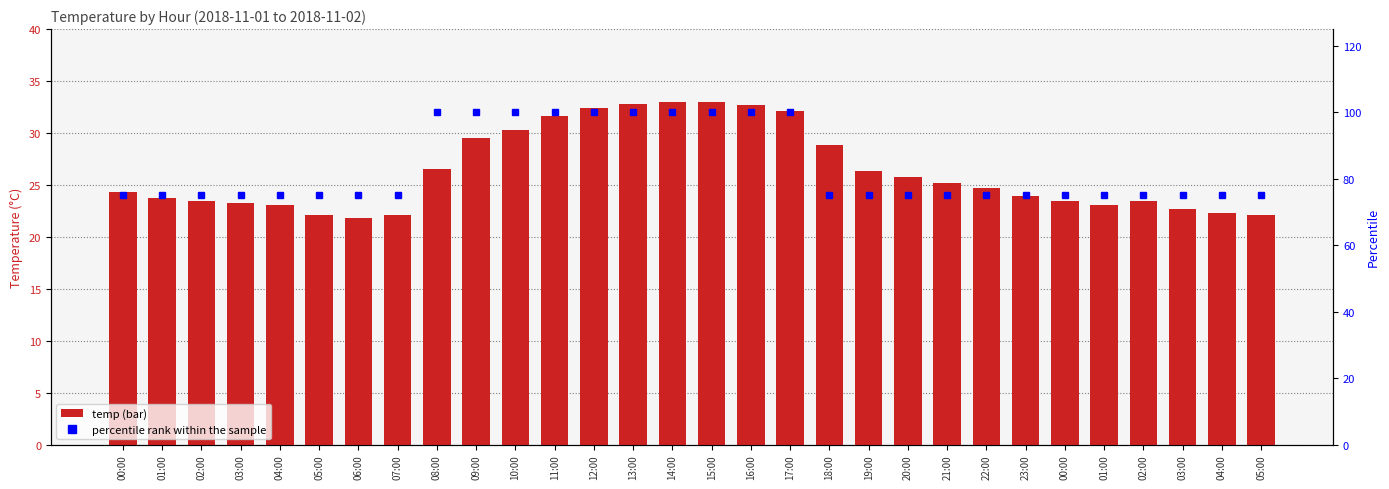

List the series in order of their overall mean, lowest first.

temp, percentile rank within the sample